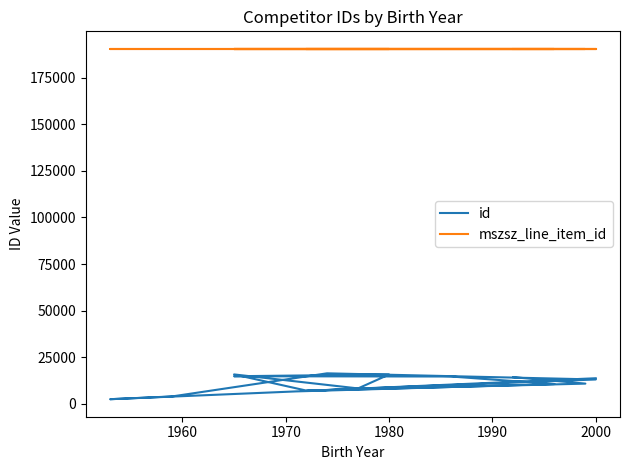

True or false: id and mszsz_line_item_id cross at least once.

False